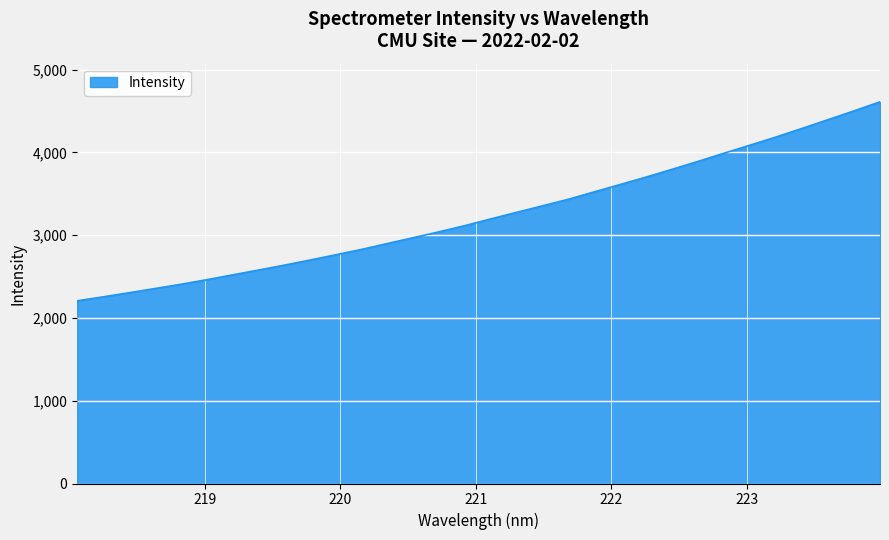

What is the difference between the maximum and minimum values?

2403.6